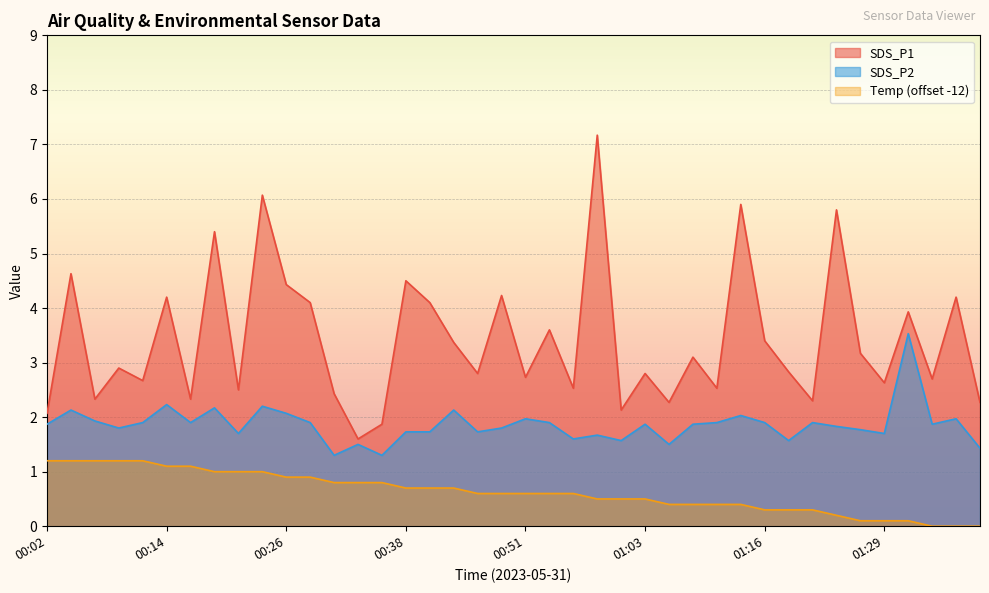

True or false: SDS_P1 and SDS_P2 cross at least once.

False